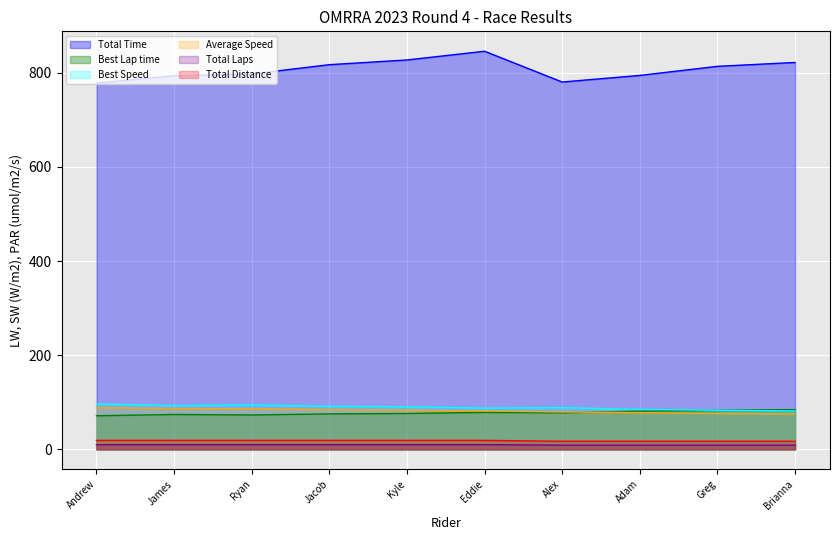

What is the sum of the Best Lap time values at Jacob and James?

149.5